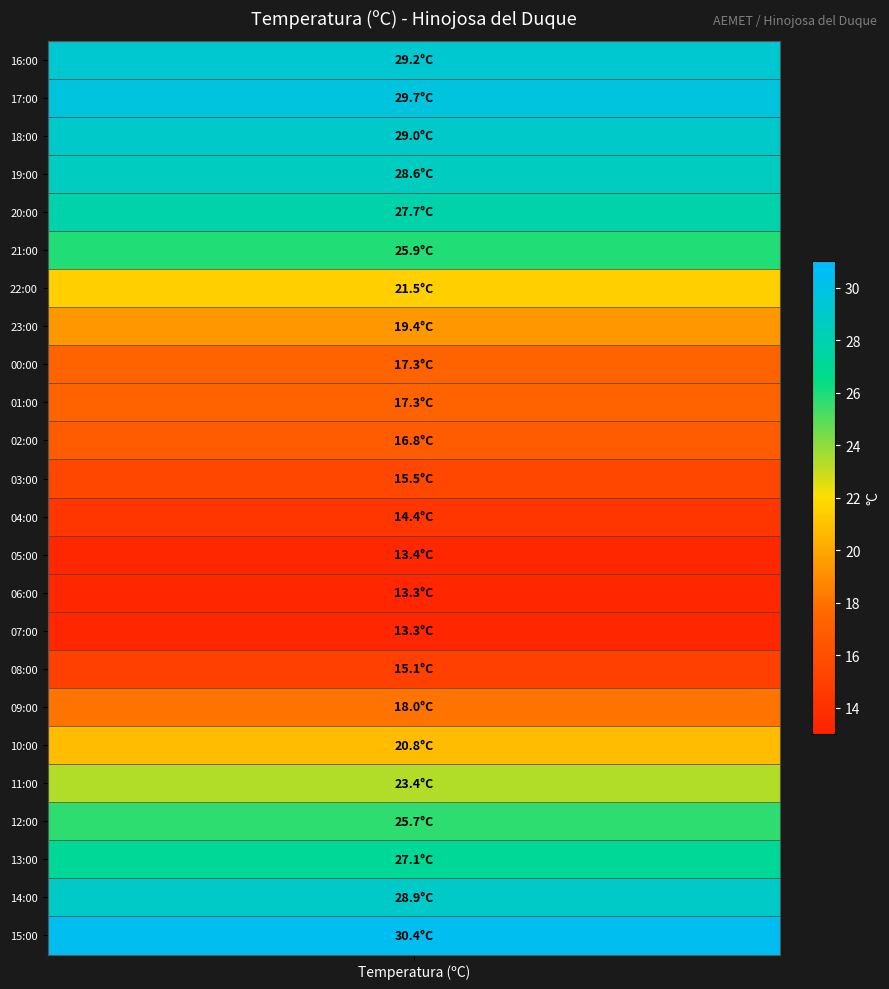

Where is 16 nearest to the value 0?

16